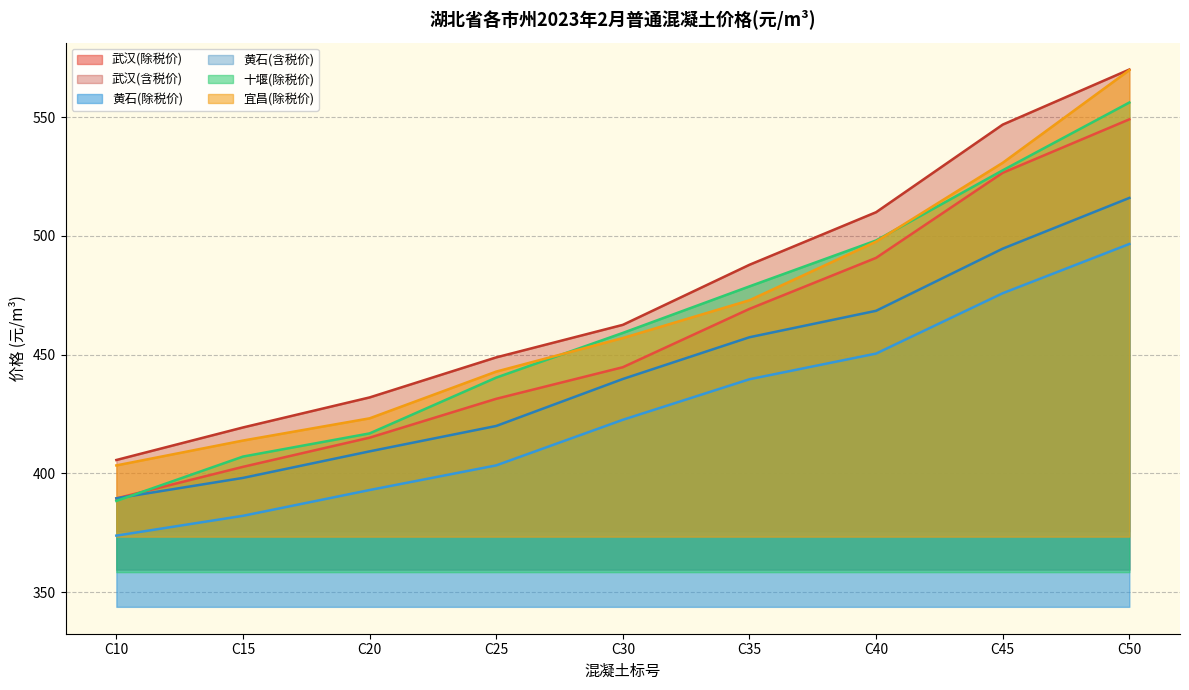

What is the total value across all series at C35?

2805.9